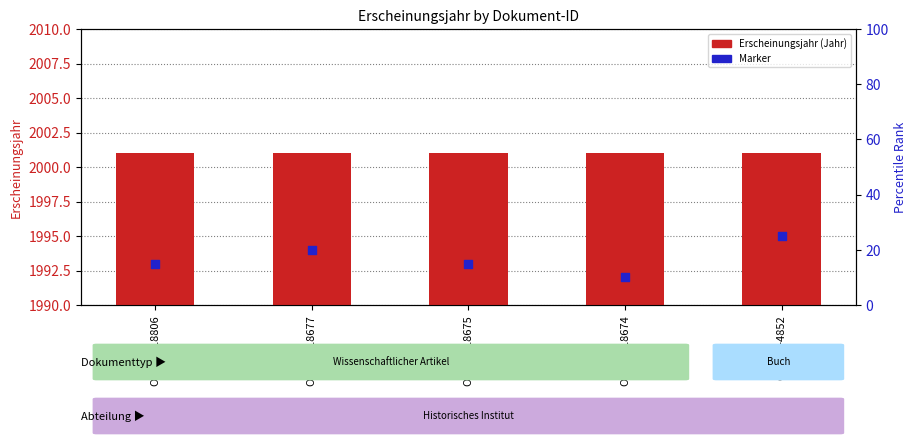

Which series reaches the maximum Y coordinate?

Erscheinungsjahr